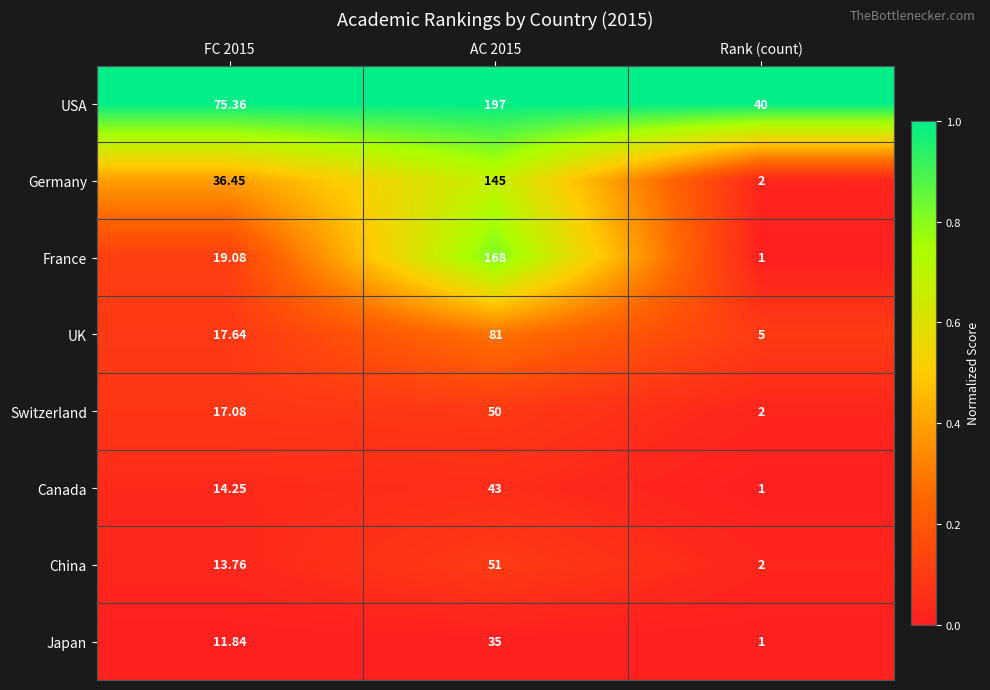

Which series has the widest spread of values?

France